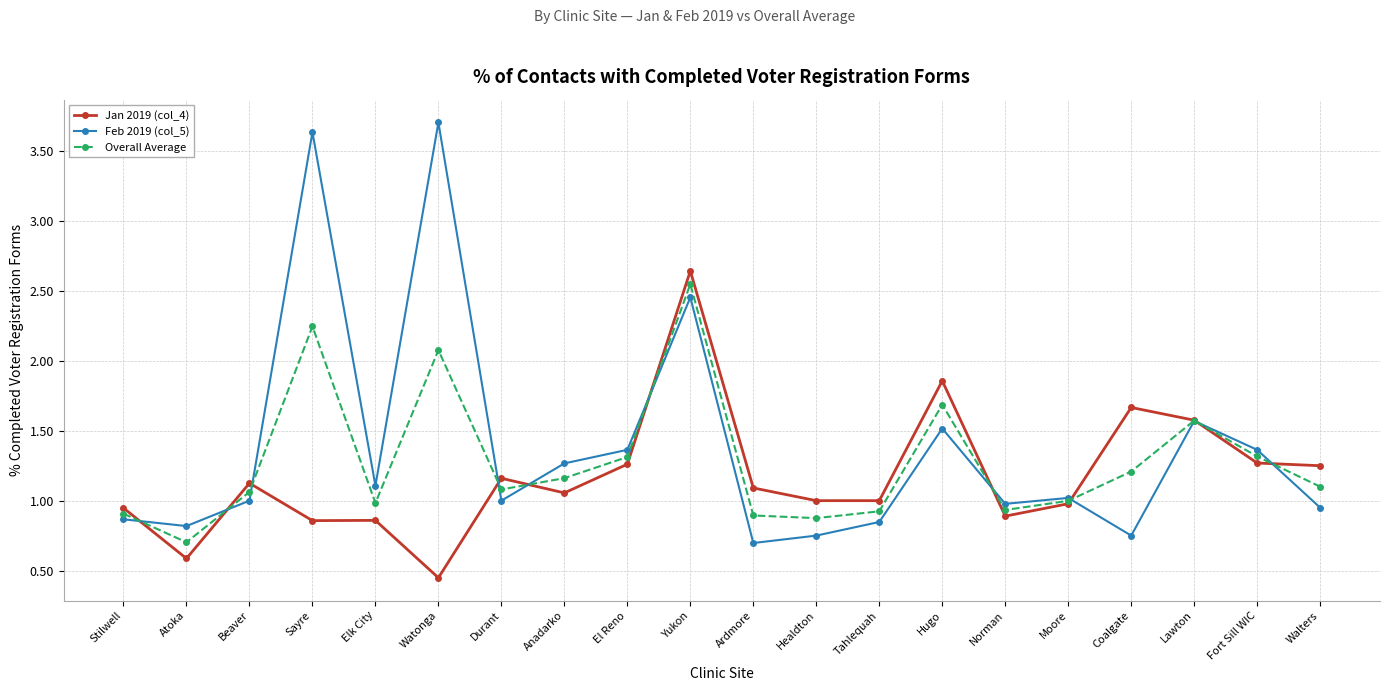

How many intersections are there between Feb 2019 (col_5) and Overall Average?

10